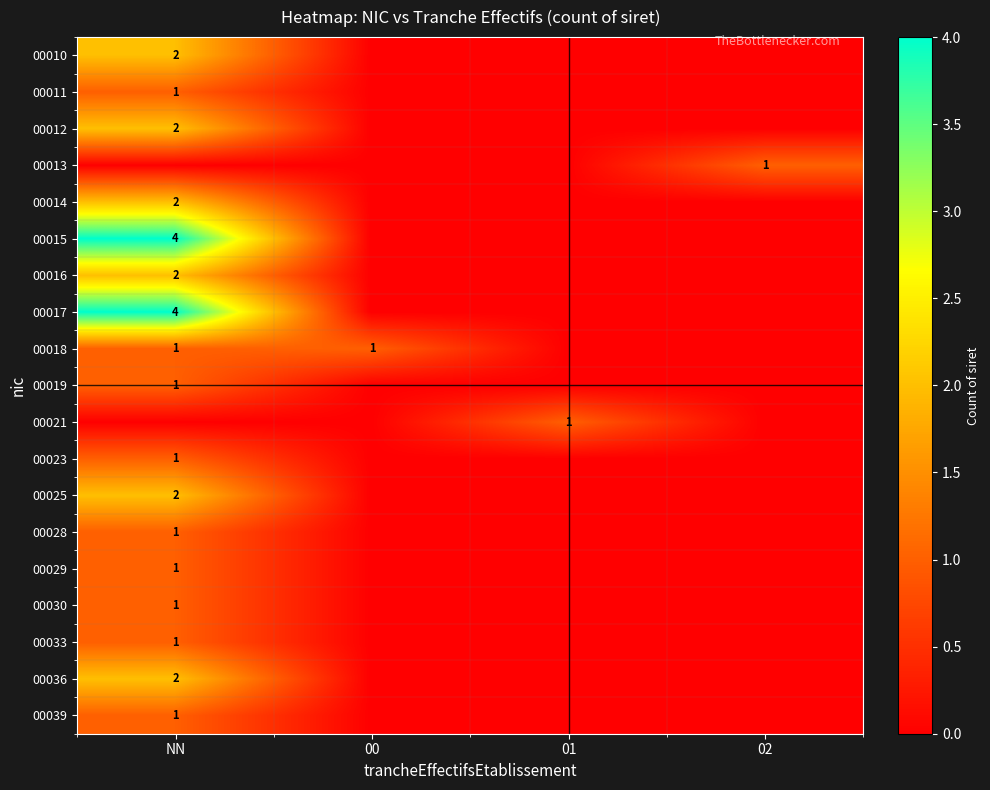

The value of 00018 at 00 is 1. True or false?

True